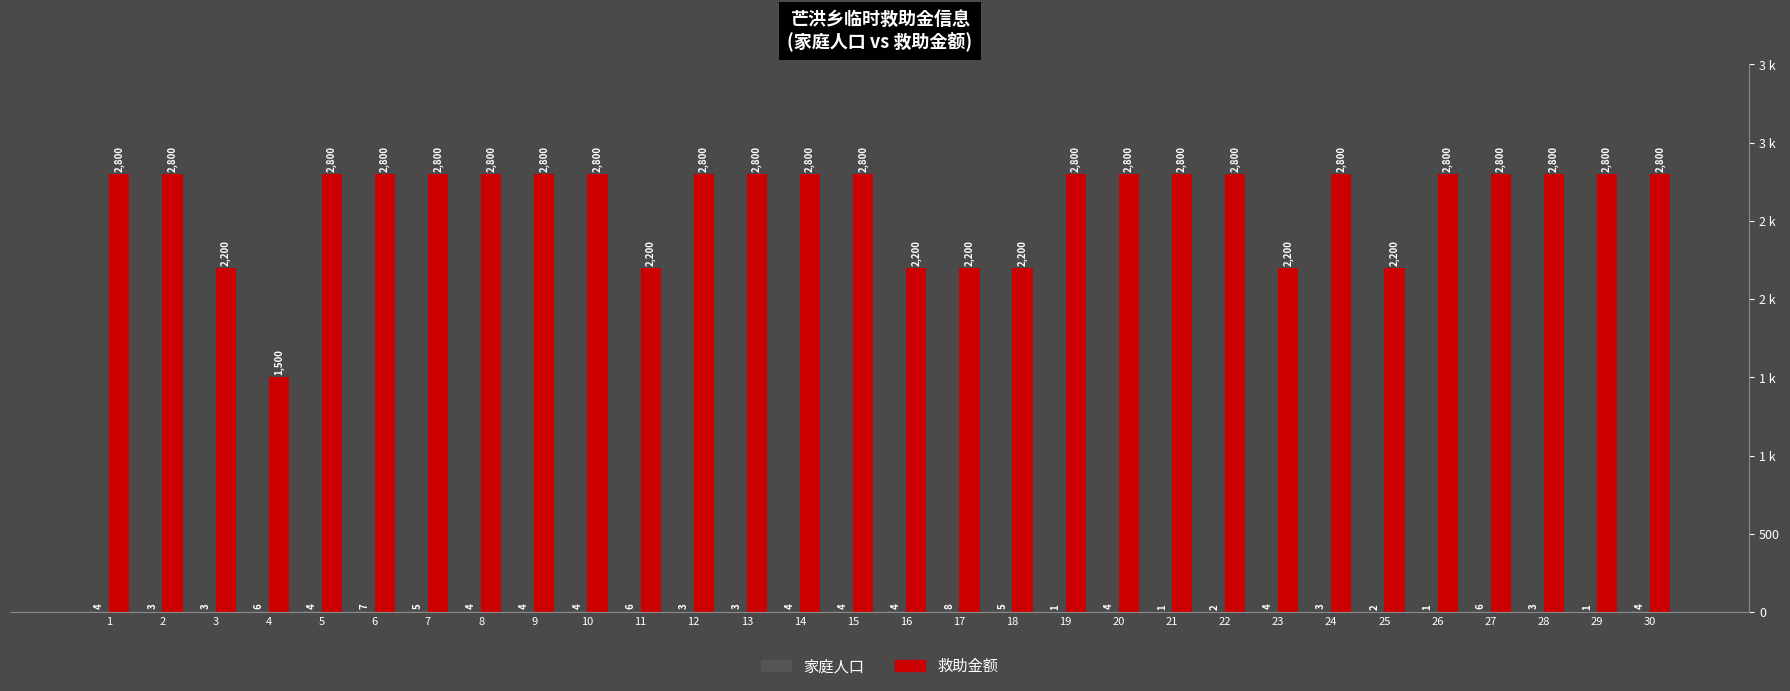

Does the chart contain stacked bars?

No